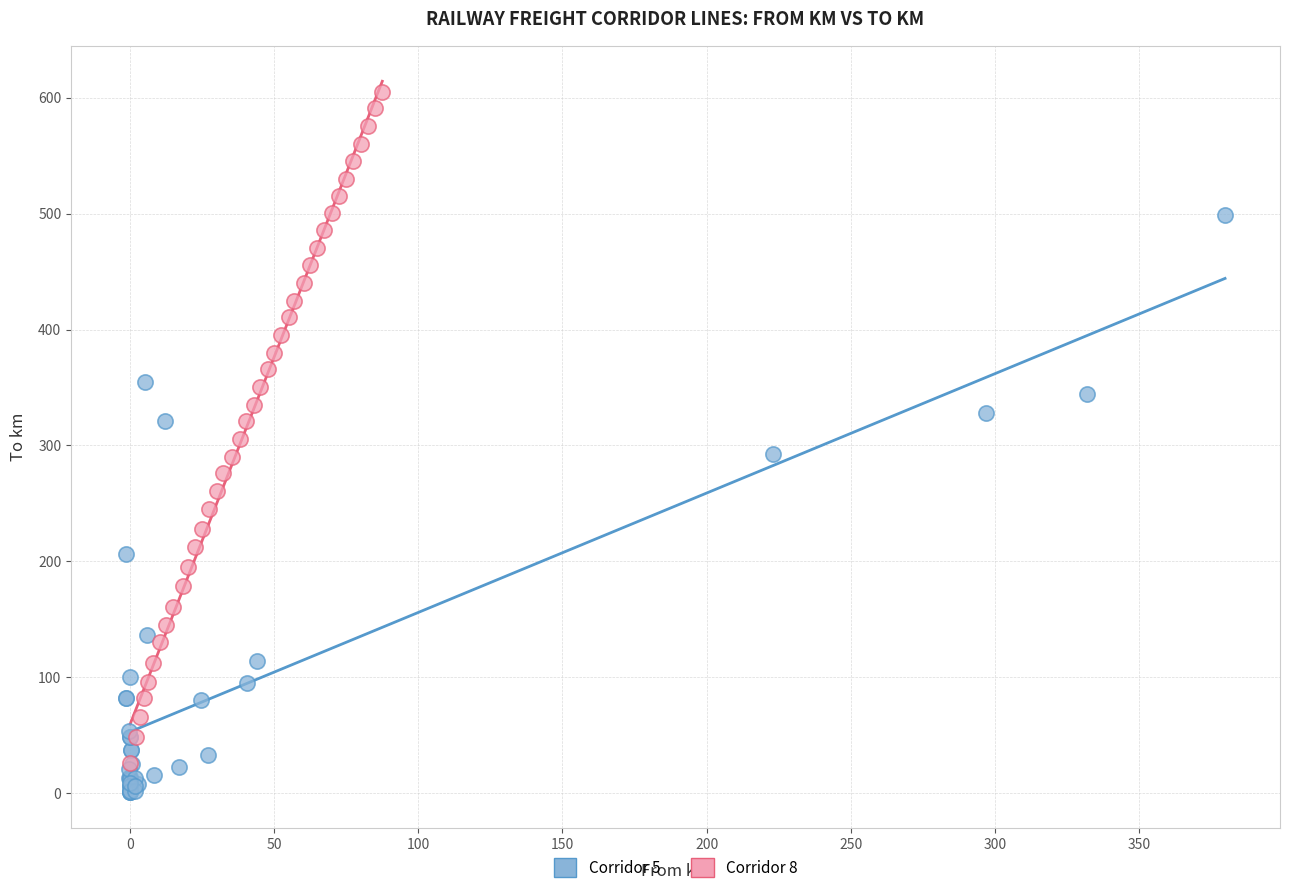

Which series has the widest spread of Y values?

Corridor 8